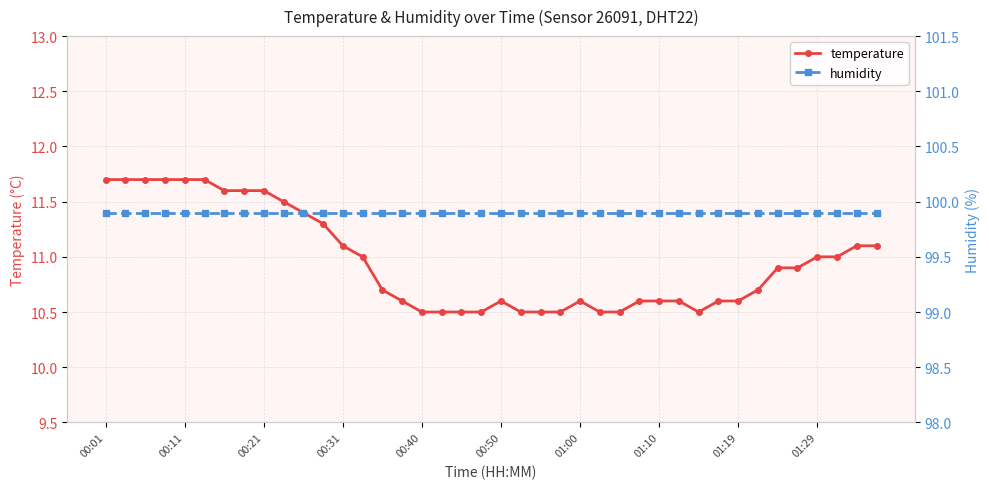

In temperature, how many points are lower than both neighbors (excluding endpoints)?

1